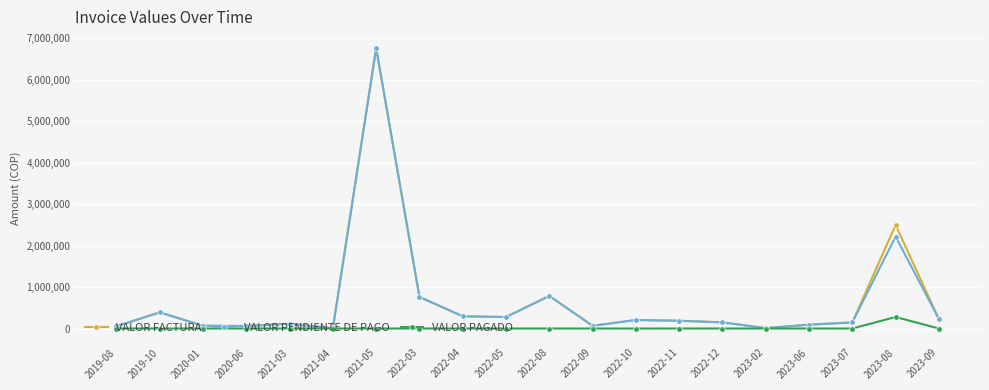

What is the total value across all series at 2022-10?

410400